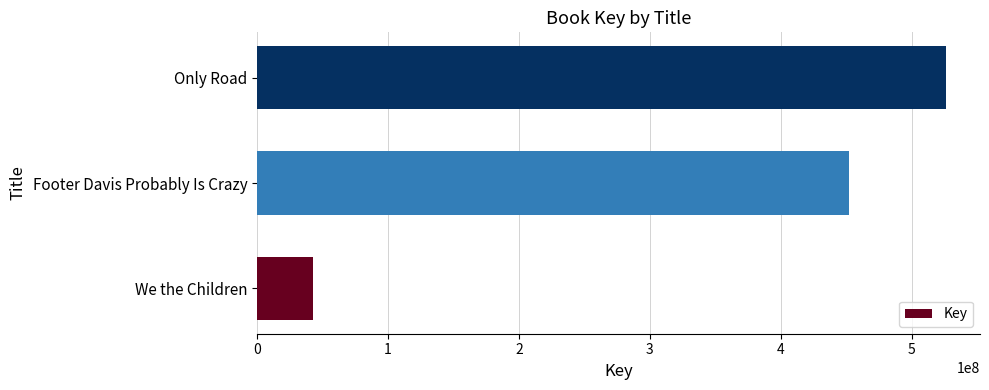

How many data points are less than 452186024?

1